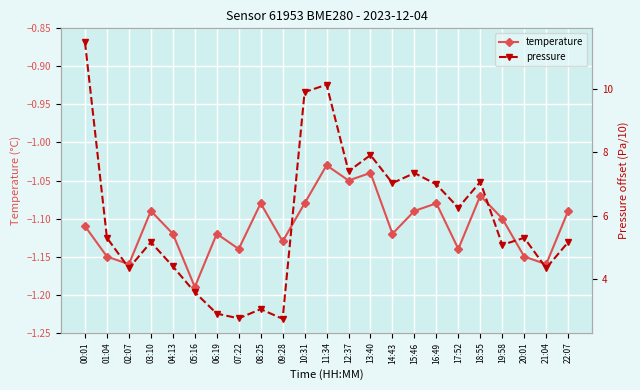

What is the difference between the second highest and second lowest values in the temperature series?

0.1